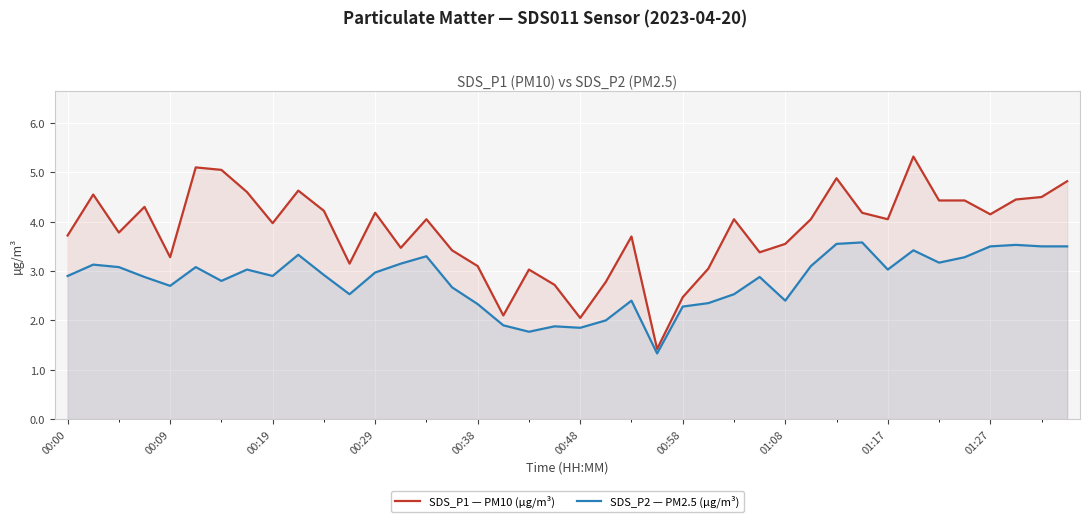

How many lines are shown in the chart?

2